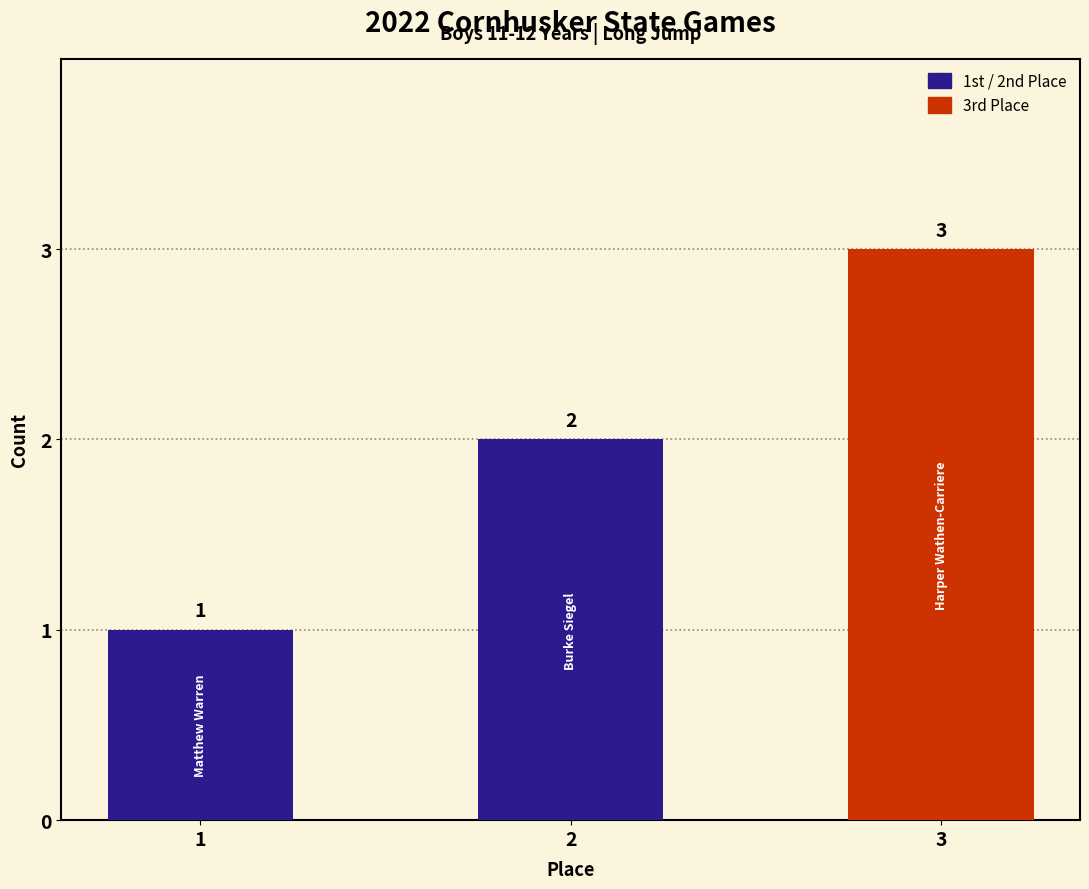

What is the sum of the values at 3 and 2?

5